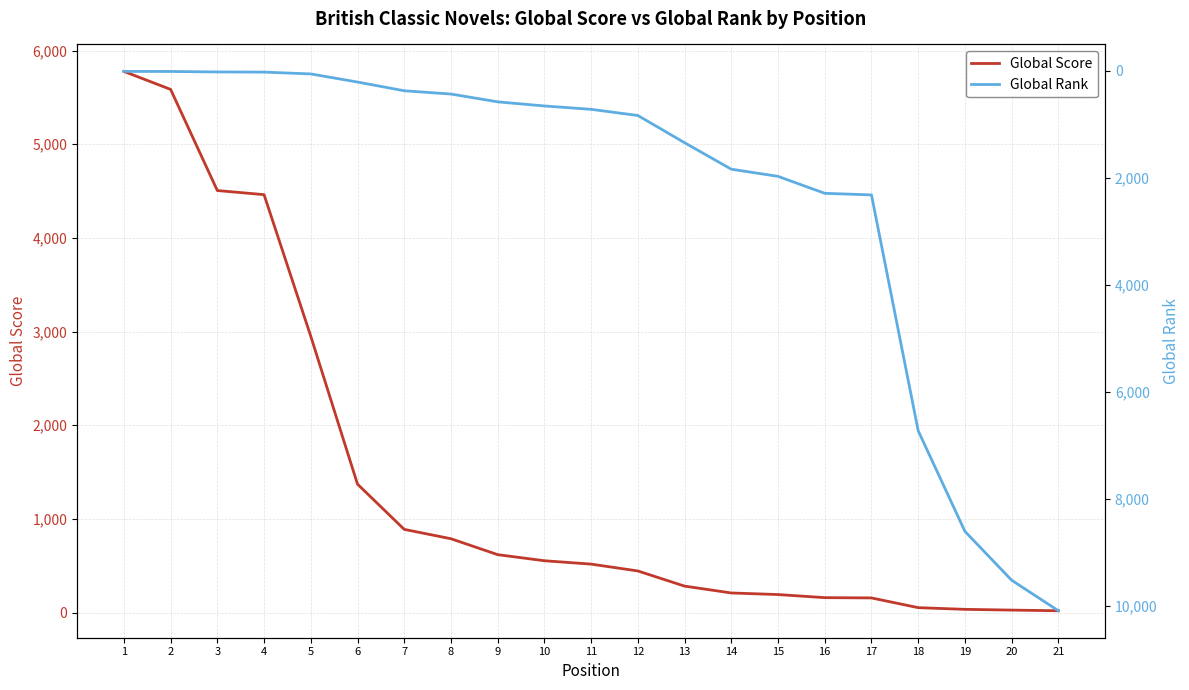

Does the chart display data point markers on the line(s)?

No